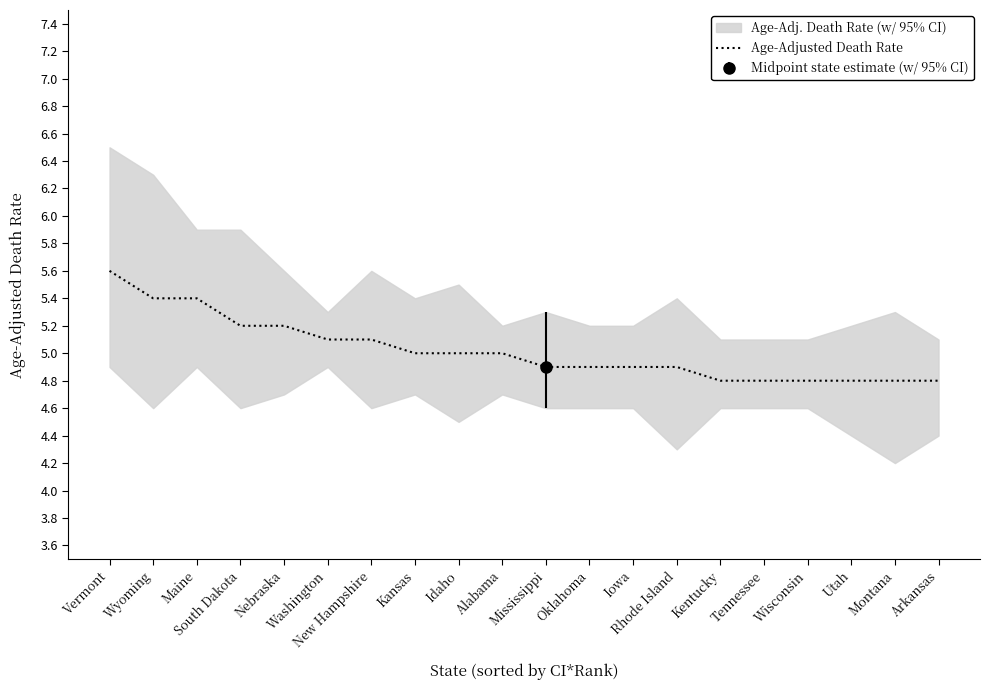

What value does the data have at Tennessee?

4.8